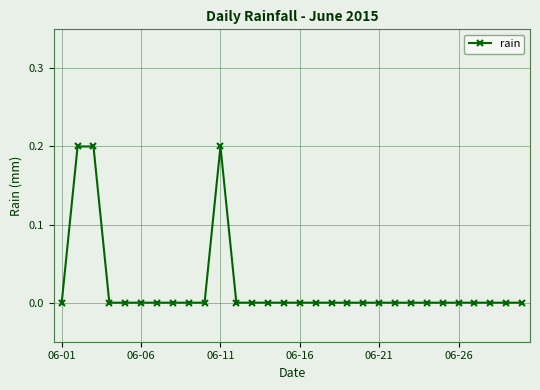

What is the difference between the maximum and minimum values?

0.2